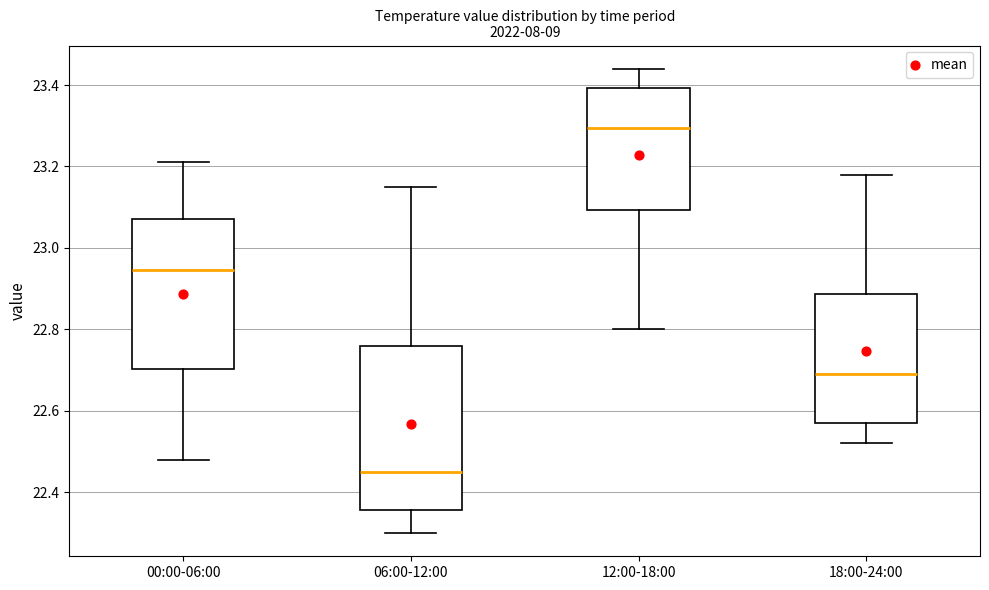

Reading left to right, read every box against the y-axis: the position of its median line, the range the box covers, and the ends of its whiskers. The values are not printed on the chart, so give them approximately, as read against the axis.

00:00-06:00: median 22.94, box 22.70 to 23.08, whiskers 22.48 to 23.22
06:00-12:00: median 22.46, box 22.36 to 22.76, whiskers 22.30 to 23.16
12:00-18:00: median 23.30, box 23.10 to 23.40, whiskers 22.80 to 23.44
18:00-24:00: median 22.70, box 22.58 to 22.88, whiskers 22.52 to 23.18